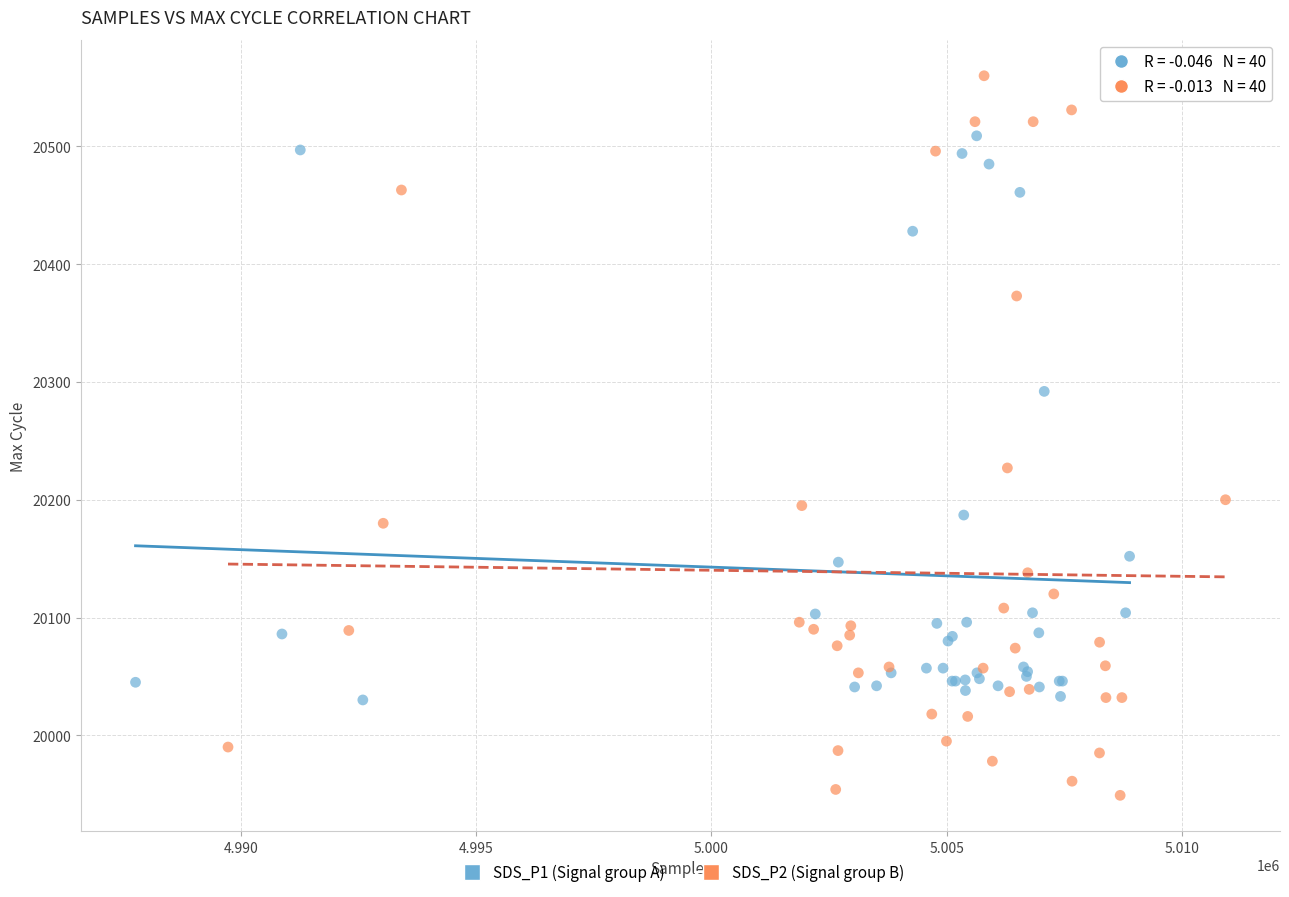

Which series reaches the maximum Y coordinate?

SDS_P2 (Signal group B)